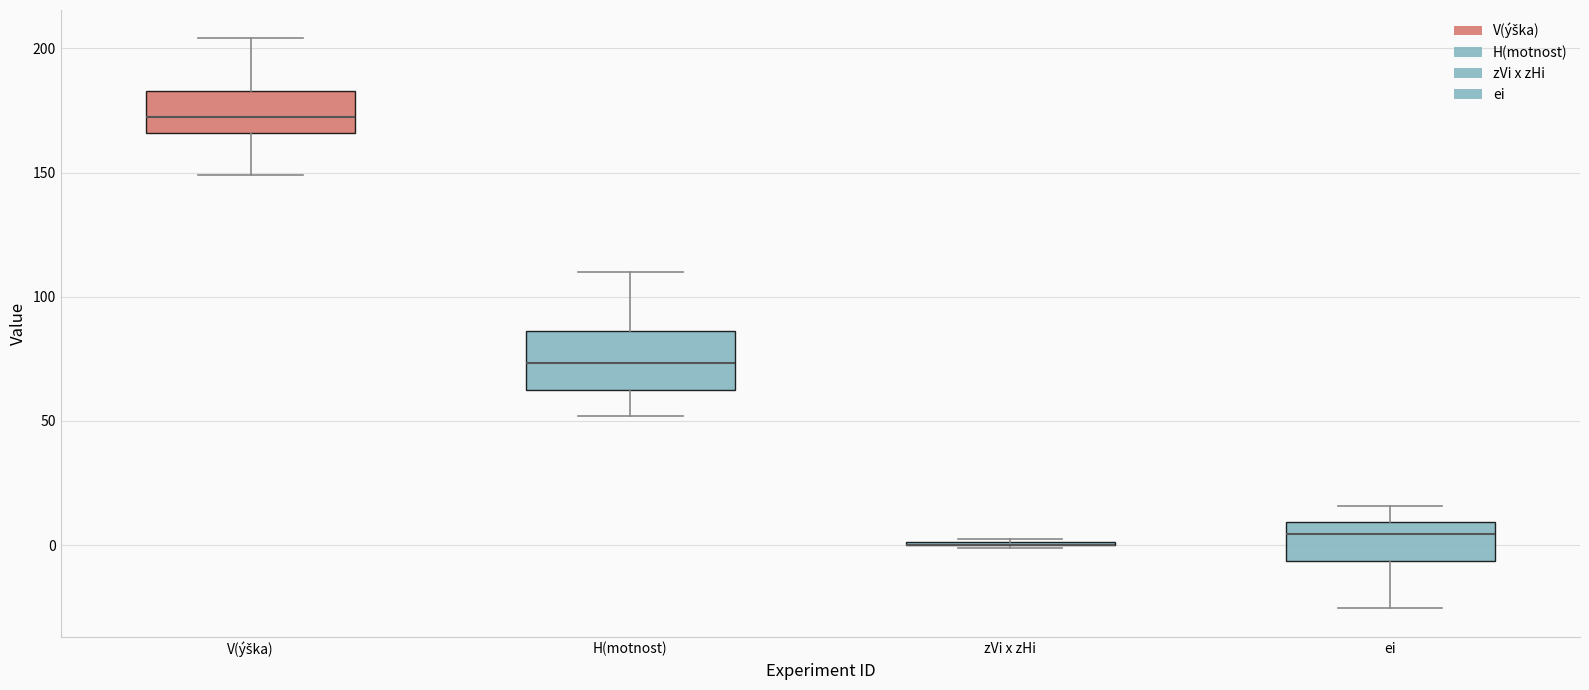

Reading left to right, transcribe this box plot: for each box, give where its median line is, the range the box spans, and where its two whiskers end, as read against the y-axis. The values are not printed on the chart, so give them approximately, as read against the axis.

V(ýška): median 175, box 165 to 185, whiskers 150 to 205
H(motnost): median 75, box 60 to 85, whiskers 50 to 110
zVi x zHi: box collapsed to a line at 0, whiskers 0 to 5
ei: median 5, box -5 to 10, whiskers -25 to 15